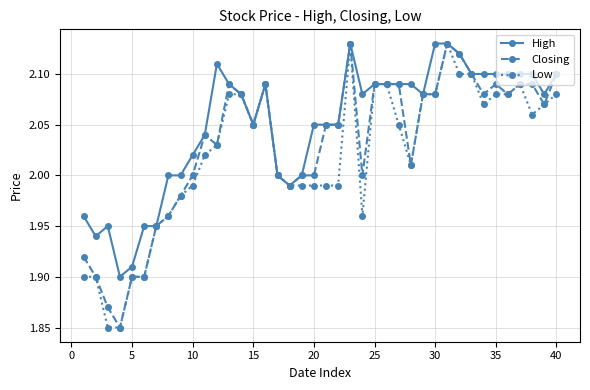

Which series has the largest total across all categories?

High